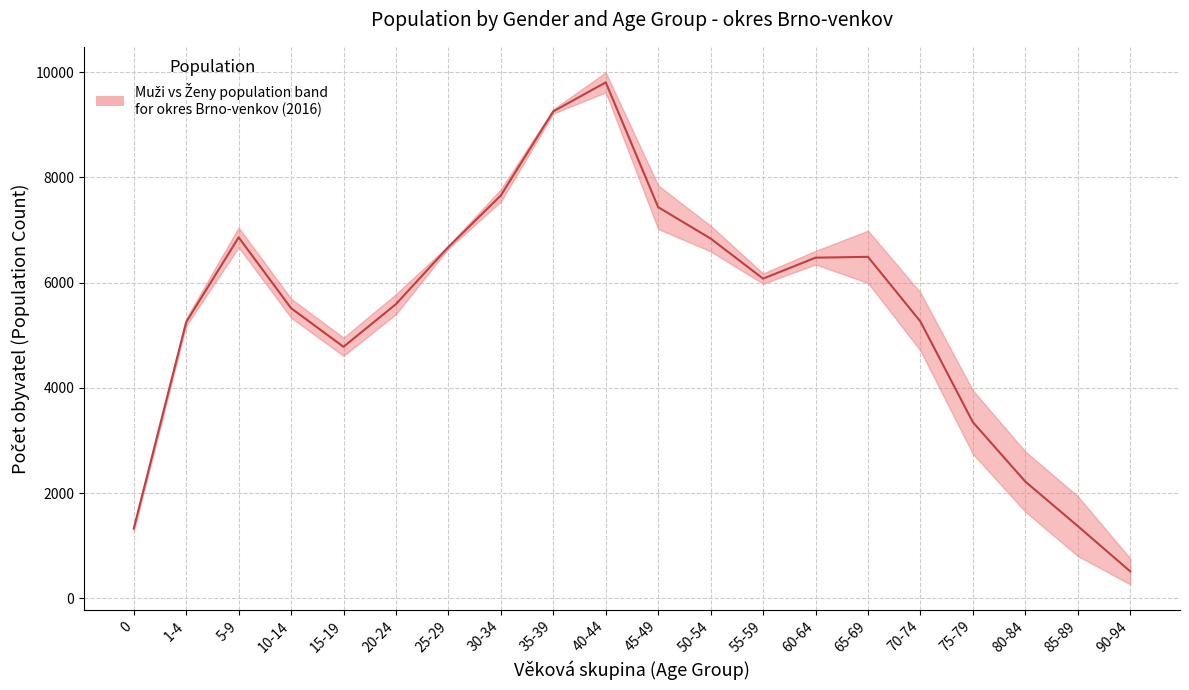

At which label is the value closest to 5160?

1-4